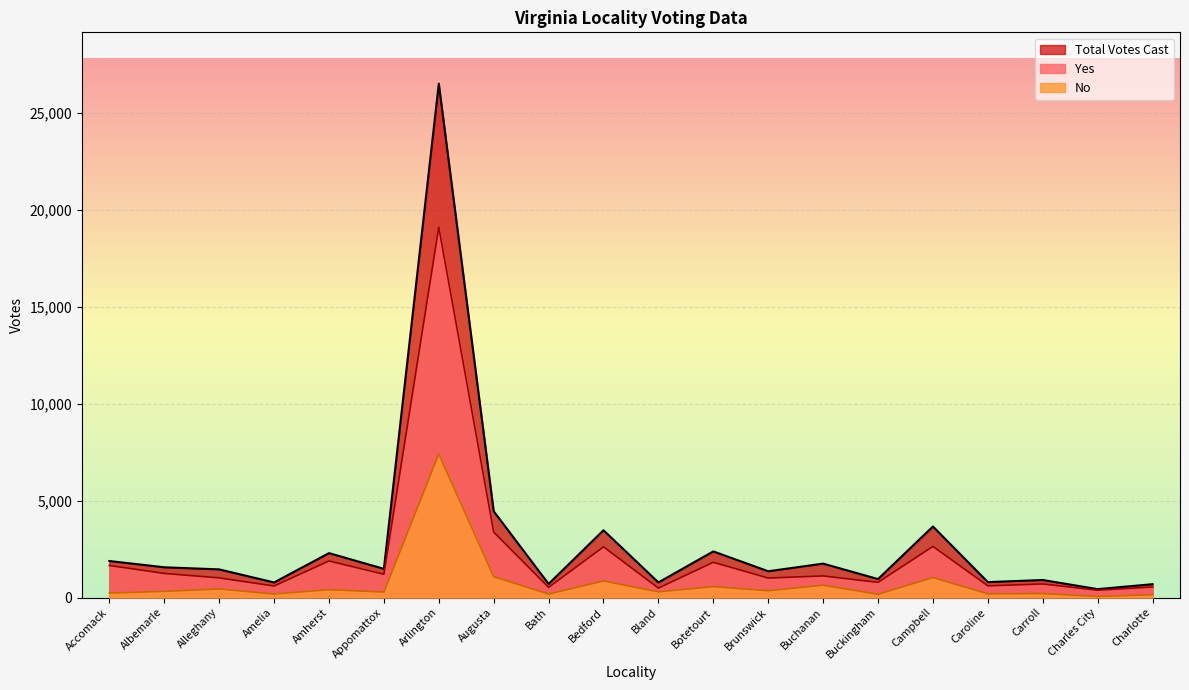

Which category has the highest value in the Total Votes Cast series?

Arlington